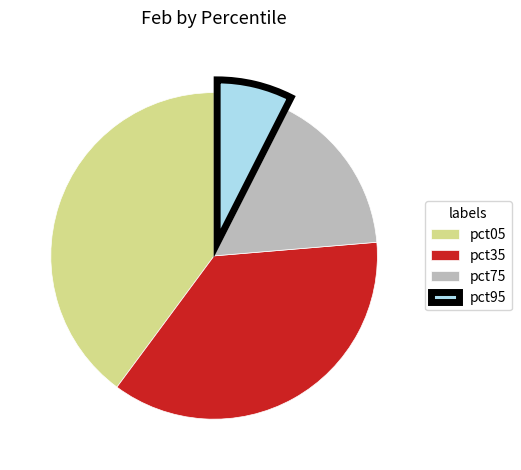

Between pct95 and pct75, which is larger?

pct75